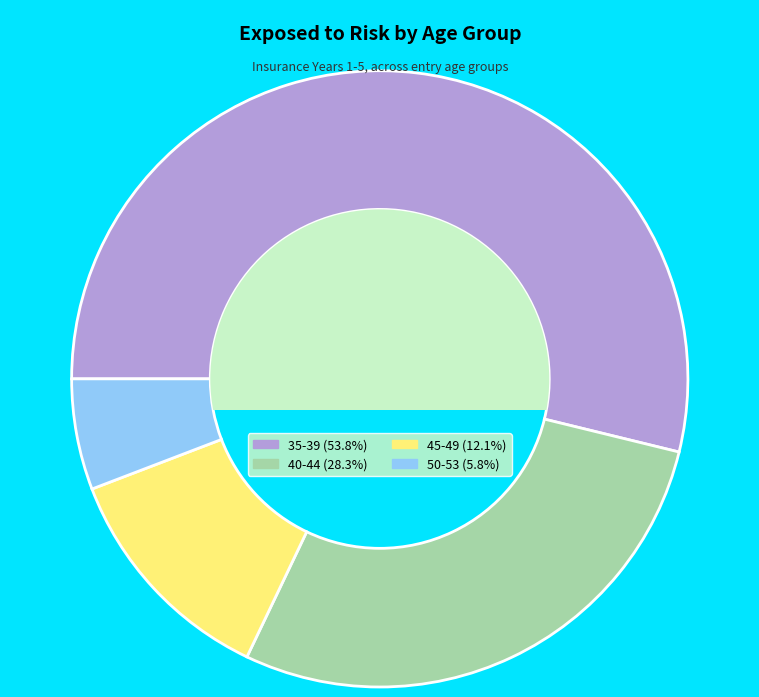

Which slice represents more than half of the pie?

35-39